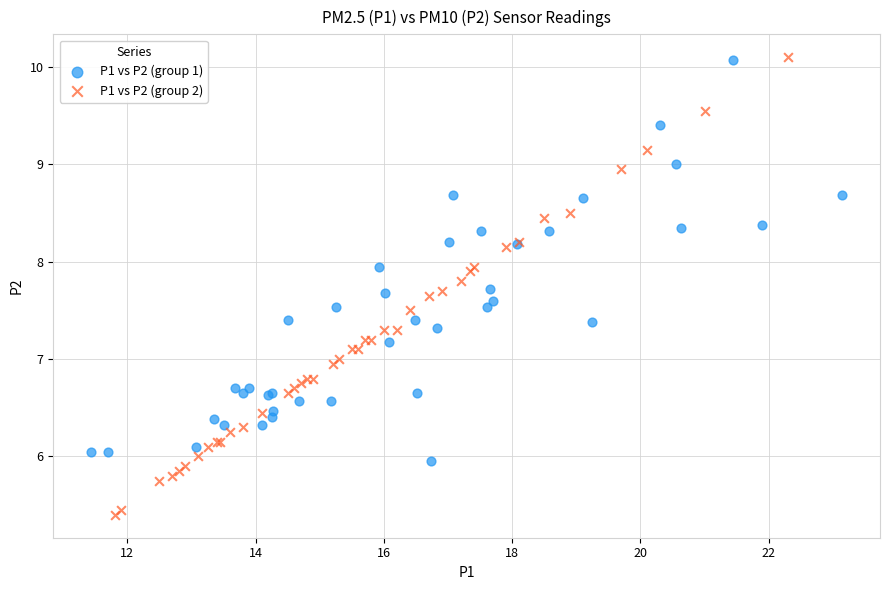

Which series reaches the minimum Y coordinate?

P1 vs P2 (group 2)